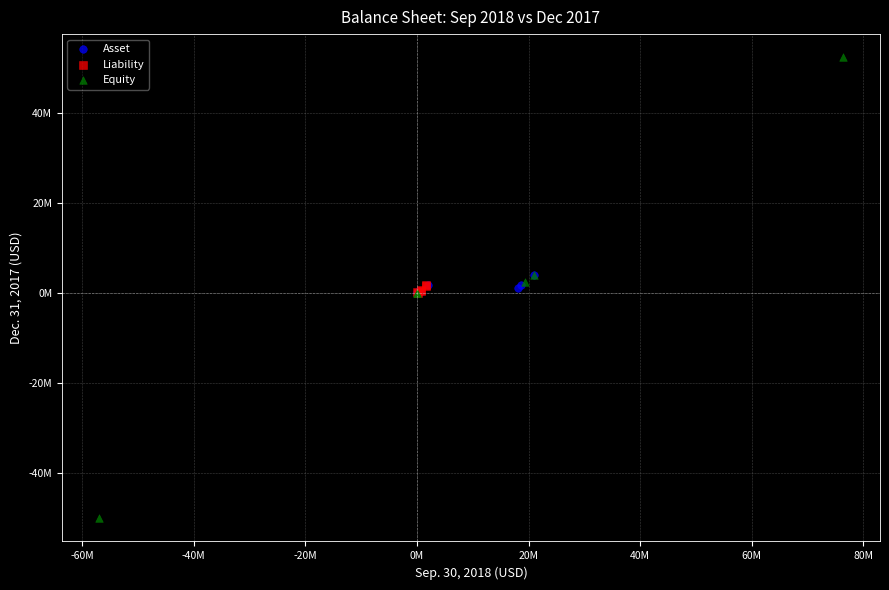

What are all the series names shown in the legend?

Asset, Liability, Equity